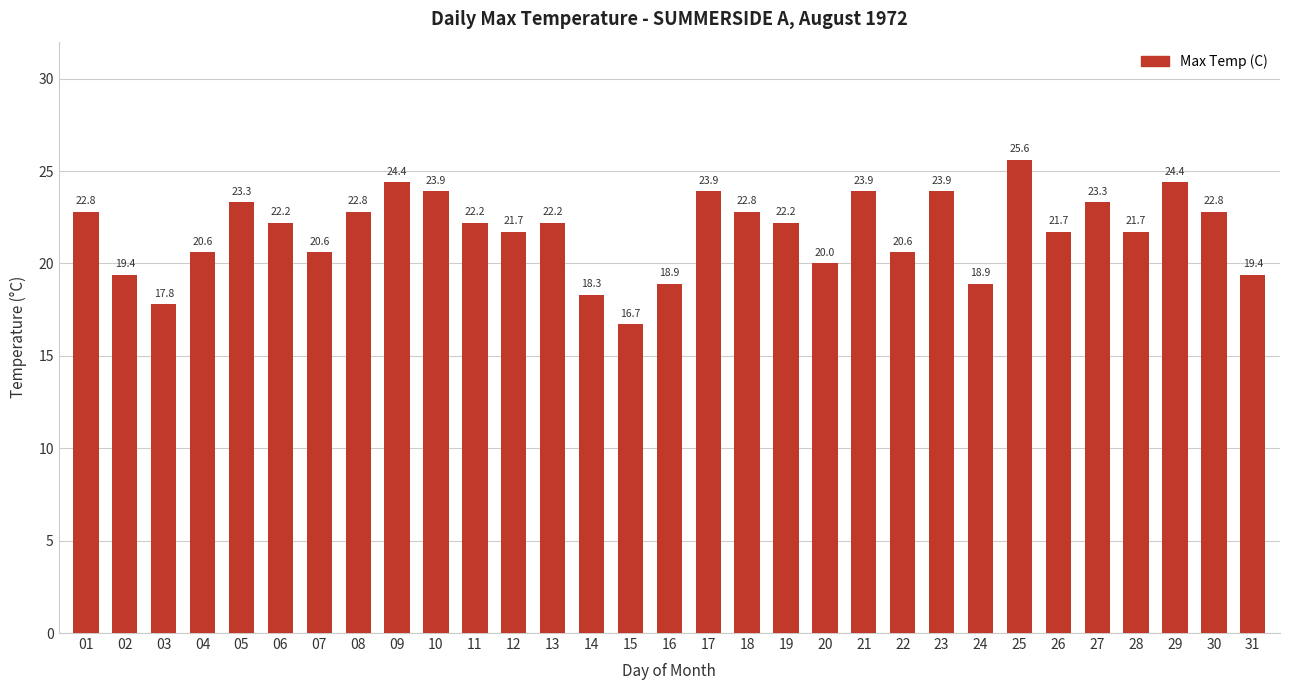

Which label corresponds to the smallest value in the chart?

15